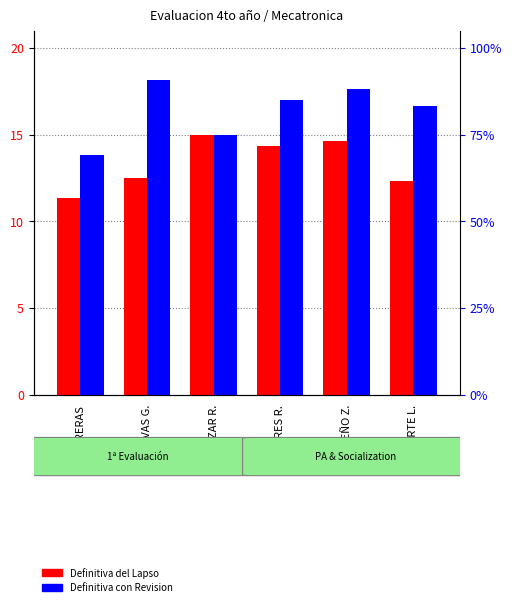

How many bars are there in total?

12